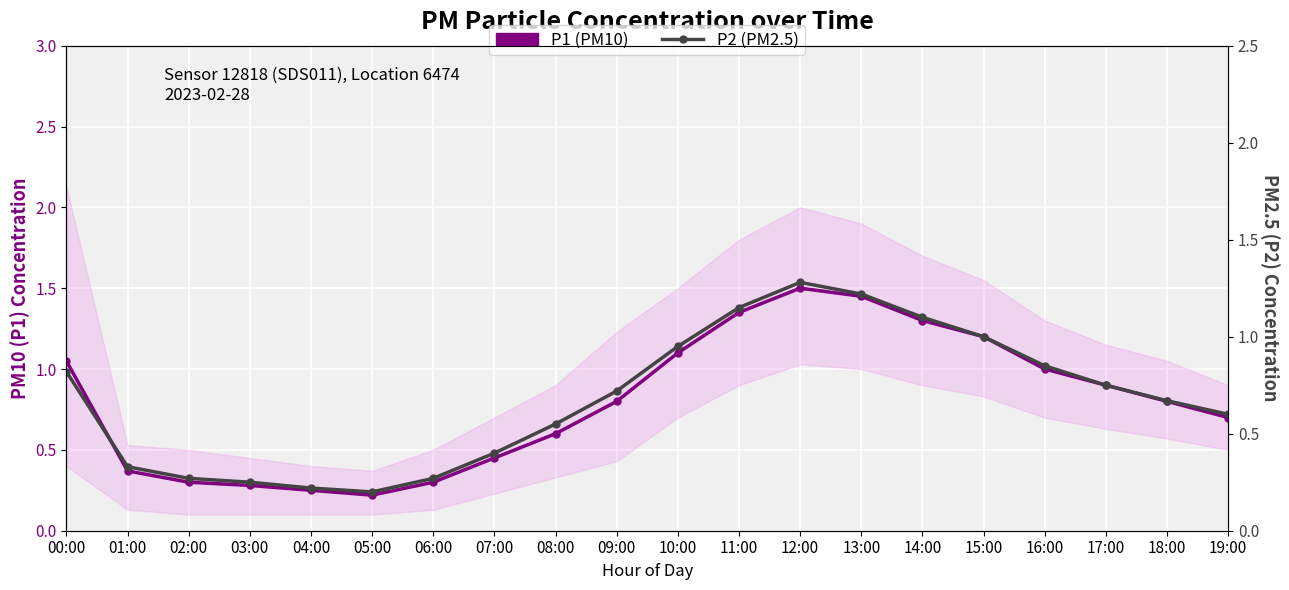

What is the value of the P2 (PM2.5) point at the 10th from the left?

0.7